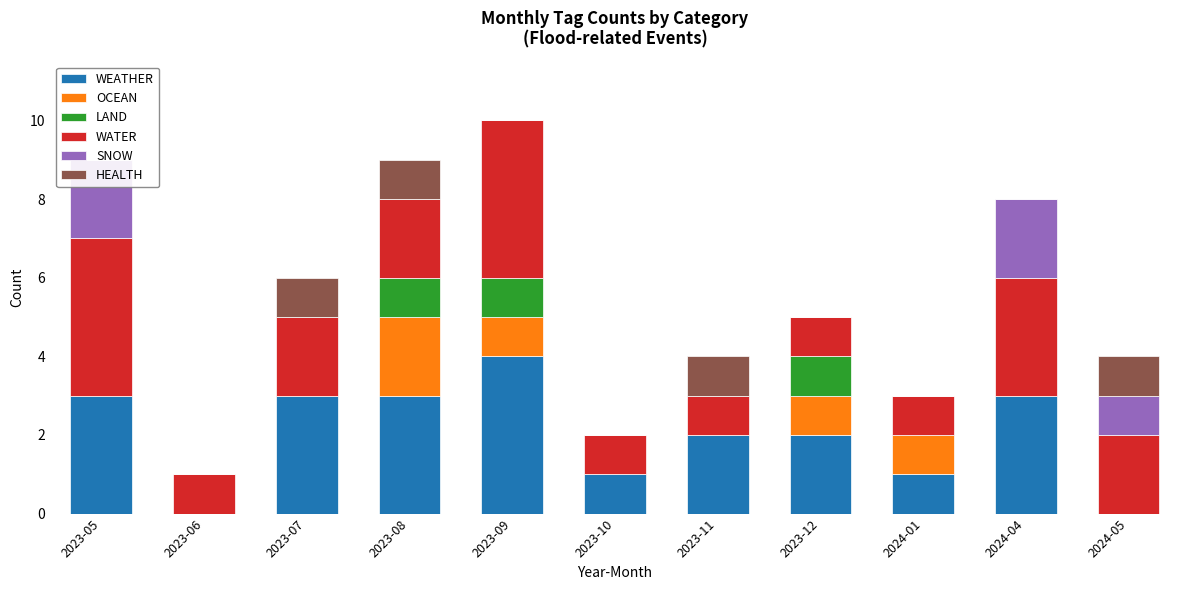

Count the number of categories in the chart.

11